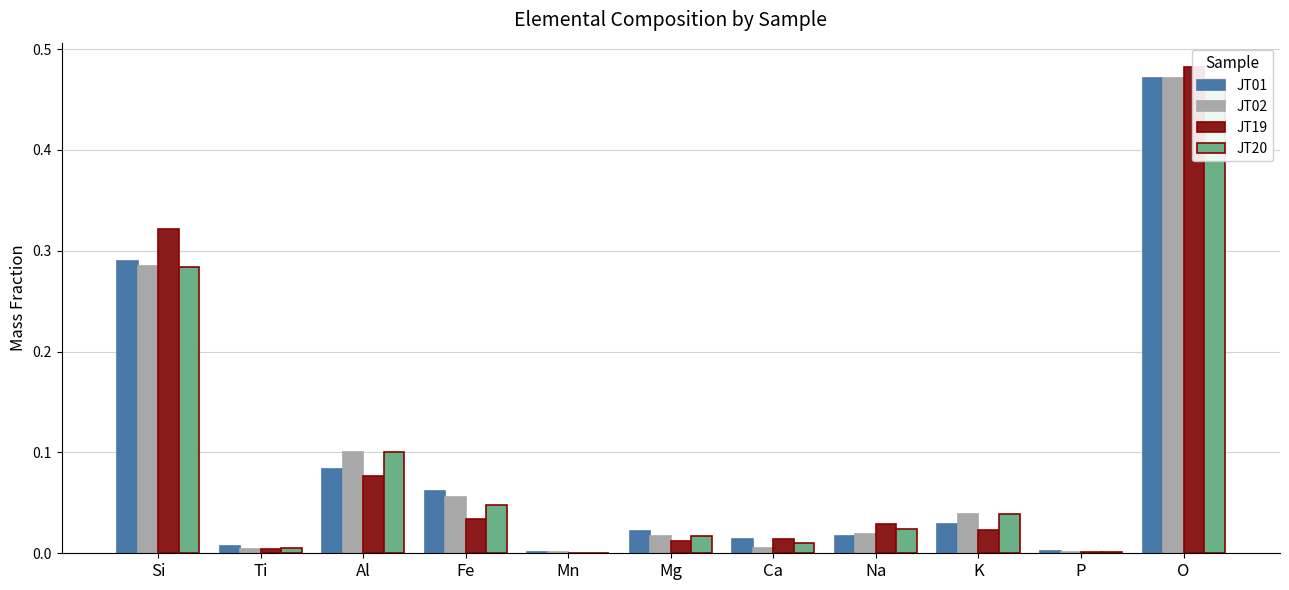

What is the average value of the JT01 series?

0.1